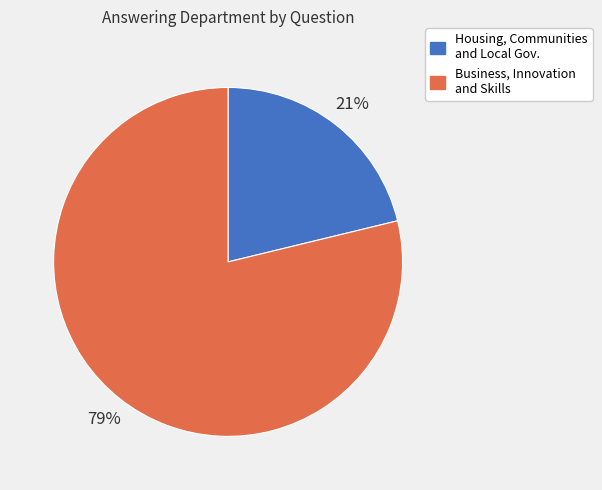

Does any single category account for the majority?

Yes